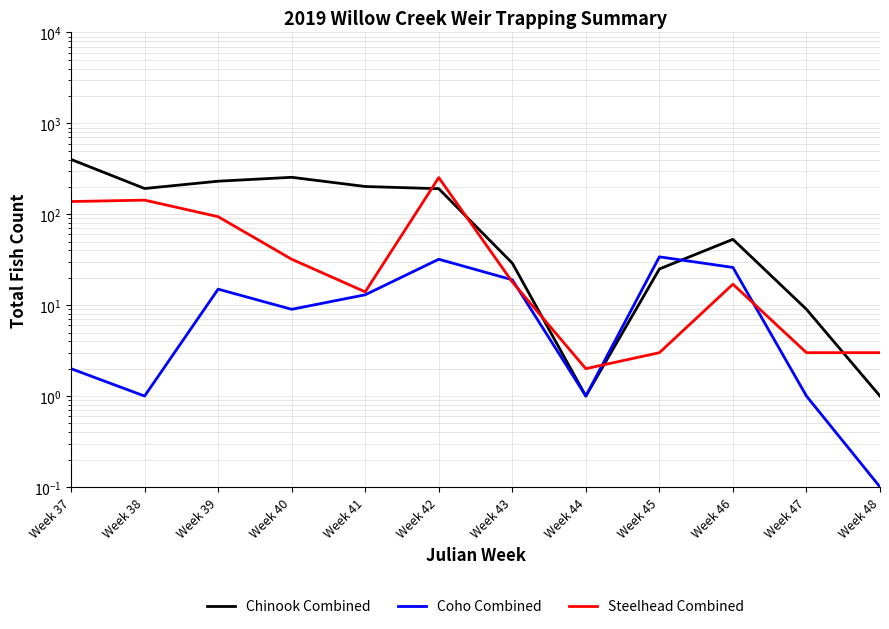

What is the value of the Steelhead Combined point at the 3rd from the left?

94.0